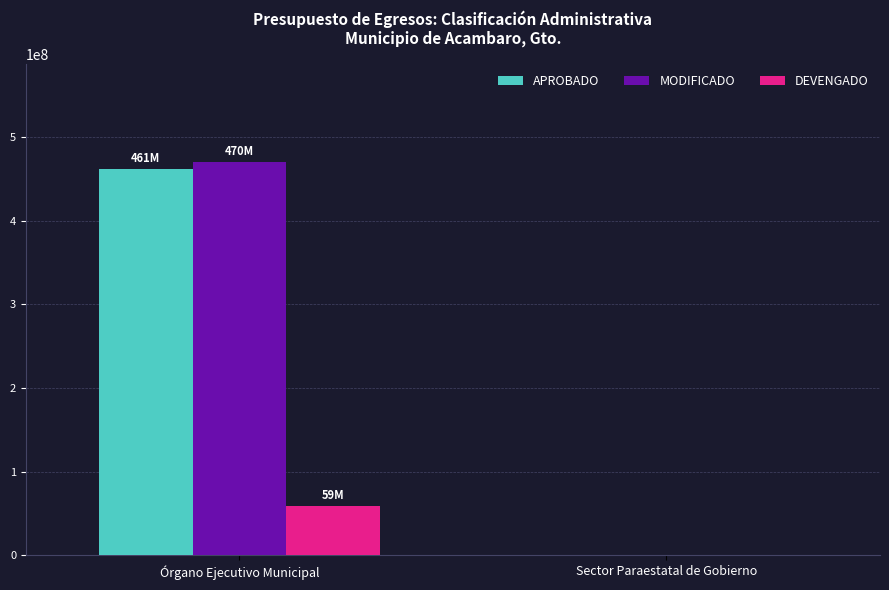

Which series has the largest range (max minus min)?

MODIFICADO